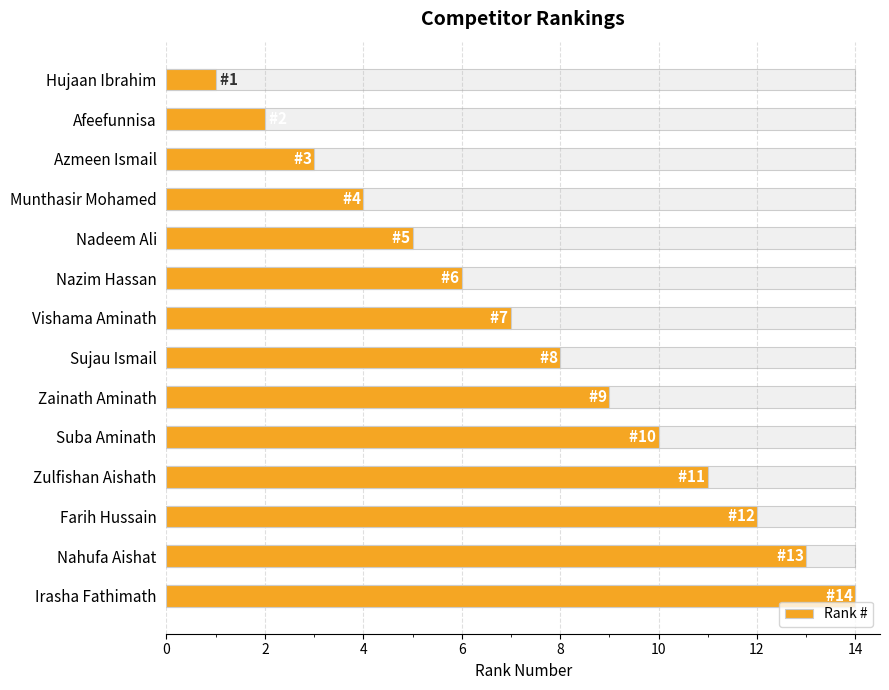

How many data points are less than 8?

7